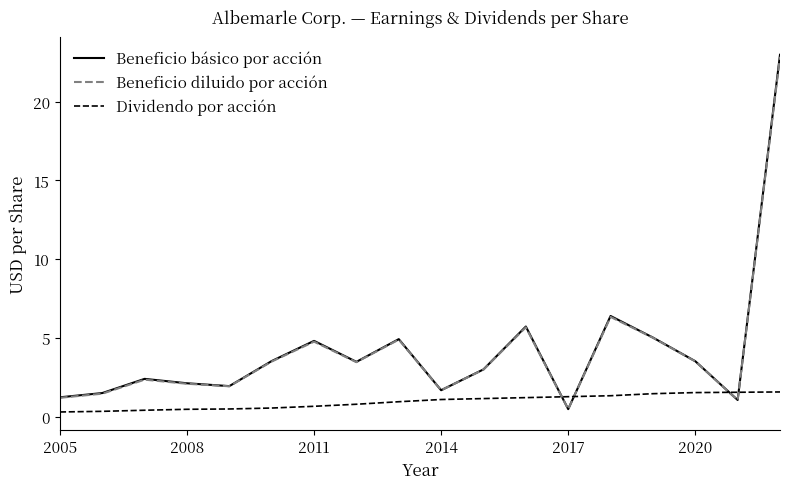

Which series has the largest range (max minus min)?

Beneficio básico por acción